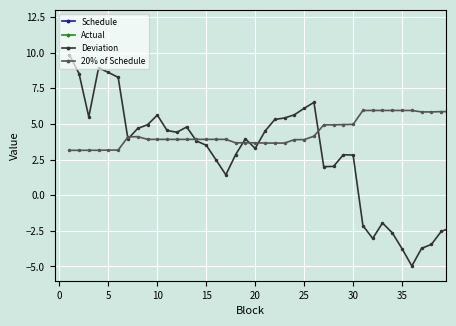

True or false: Schedule has a value of 19.5 at 25.

True